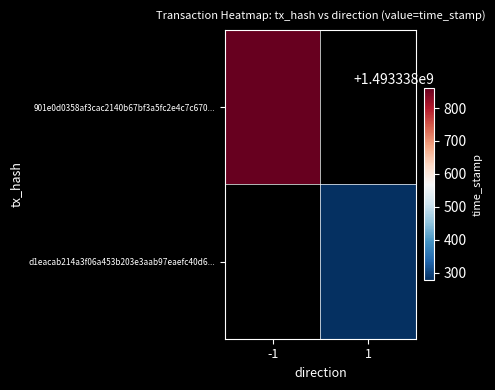

What is the sum of all d1eacab214a3f06a453b203e3aab97eaefc40d6 values?

1493338277